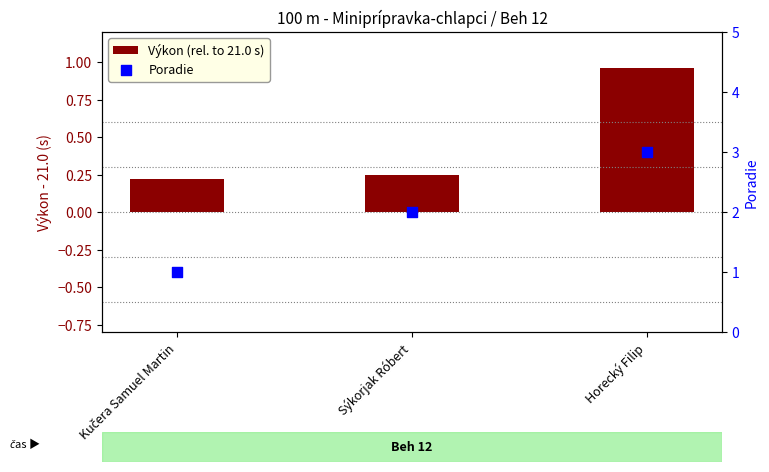

Which series has the widest spread of Y values?

Poradie